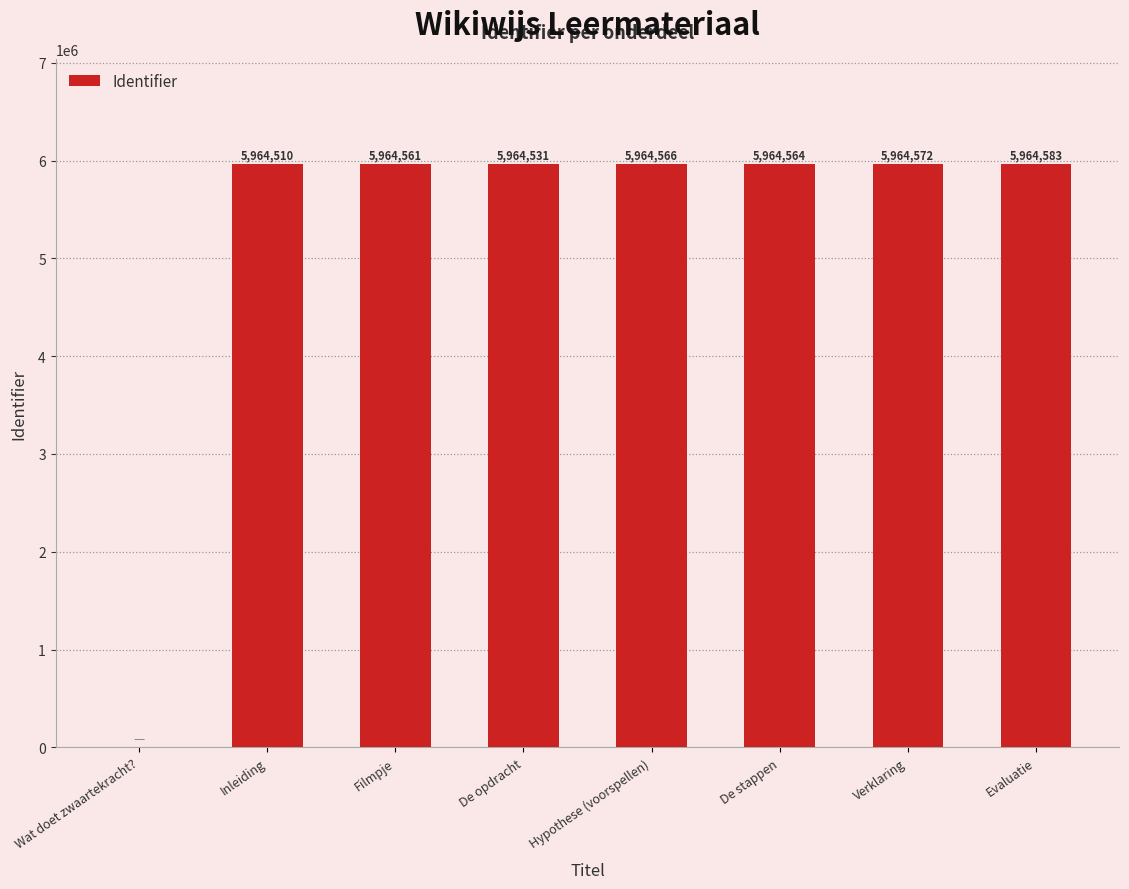

Where is the data nearest to the value 2982291?

Inleiding